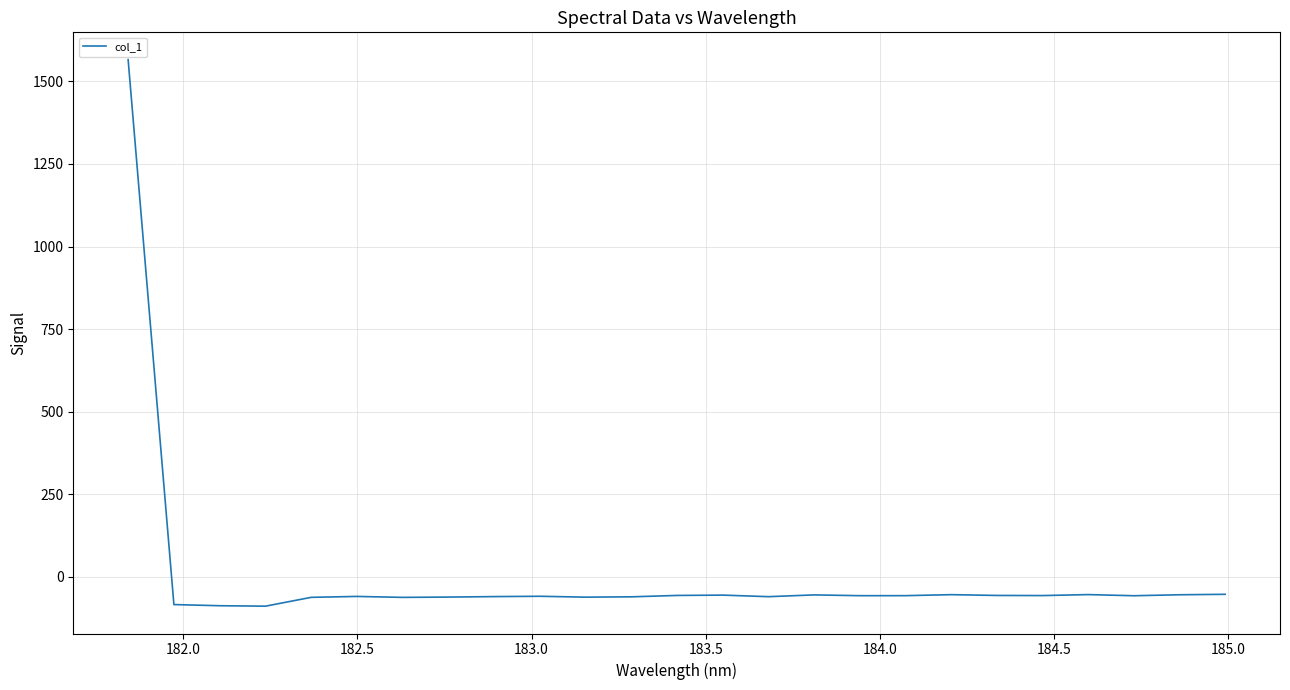

What is the sum of all values?

86.2